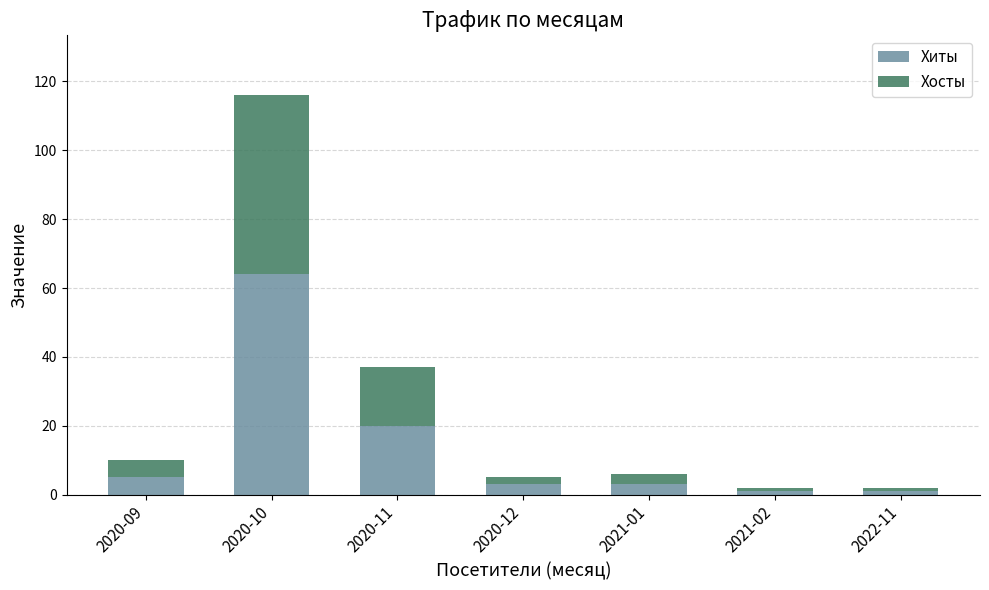

At which category is the sum across all series the highest?

2020-10